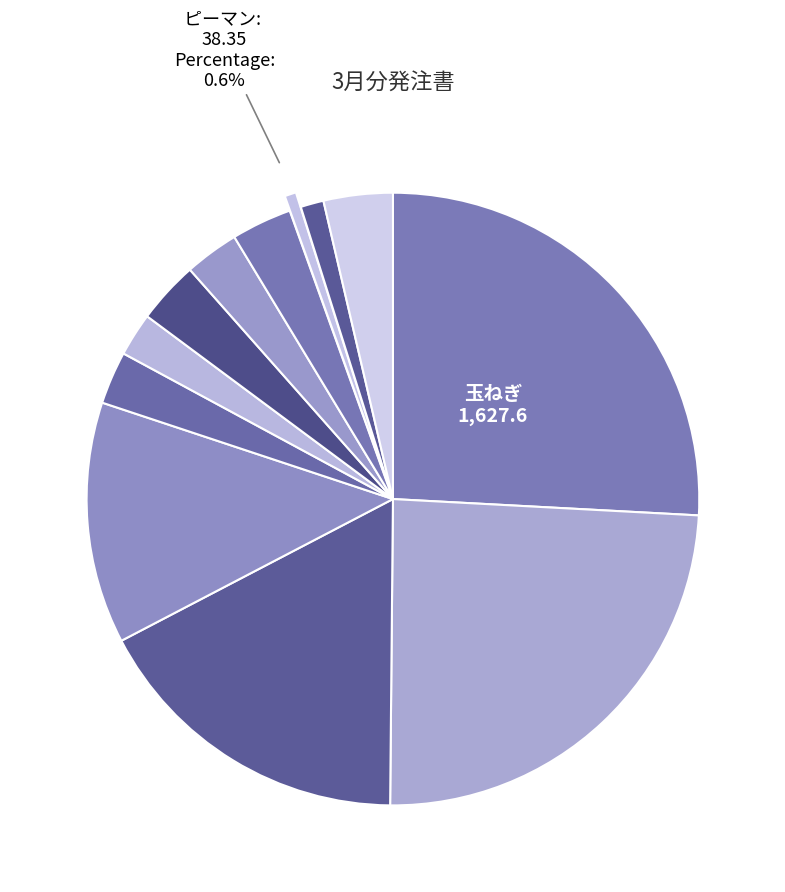

To the nearest percent, what is the average slice percentage?

8%